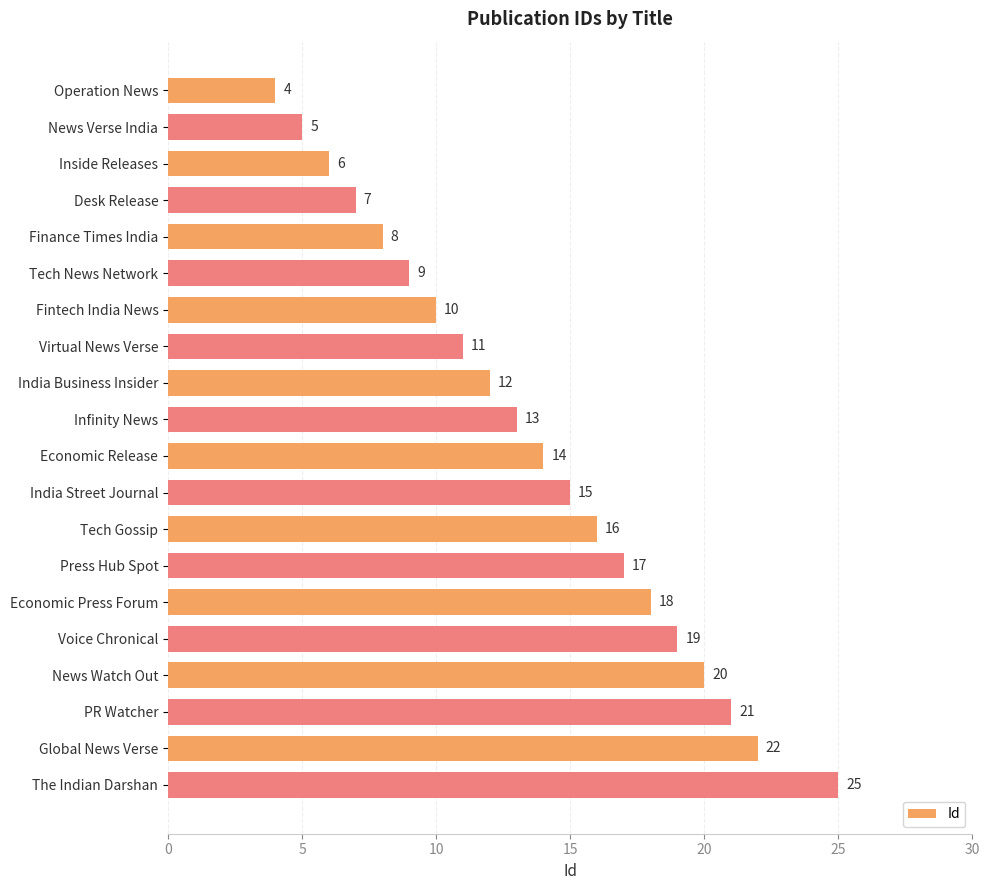

Reading top to bottom, extract all data points from this chart.

Operation News=4	News Verse India=5	Inside Releases=6	Desk Release=7	Finance Times India=8	Tech News Network=9	Fintech India News=10	Virtual News Verse=11	India Business Insider=12	Infinity News=13	Economic Release=14	India Street Journal=15	Tech Gossip=16	Press Hub Spot=17	Economic Press Forum=18	Voice Chronical=19	News Watch Out=20	PR Watcher=21	Global News Verse=22	The Indian Darshan=25